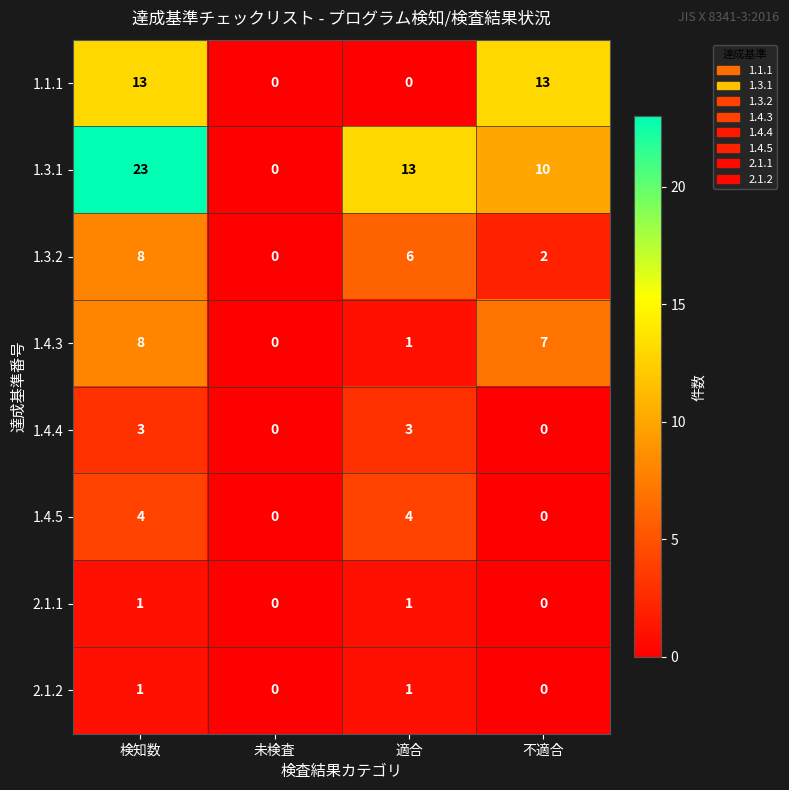

The 1.3.2 series shows 10 at 適合. True or false?

False